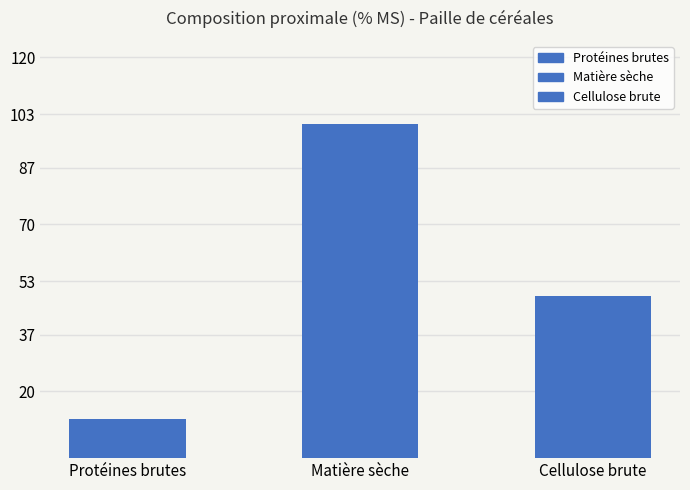

At how many categories does at least one series exceed 84?

1